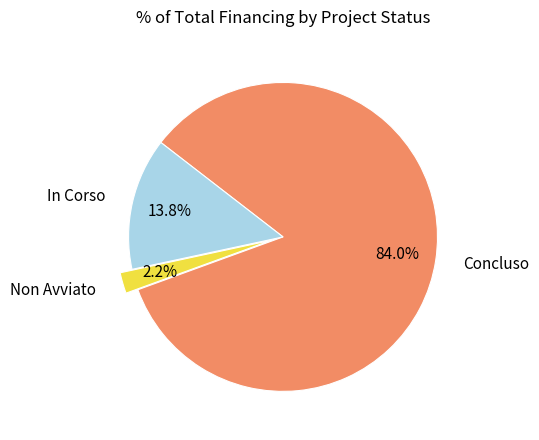

Approximately how many times larger is the value at In Corso compared to Non Avviato?

6.3